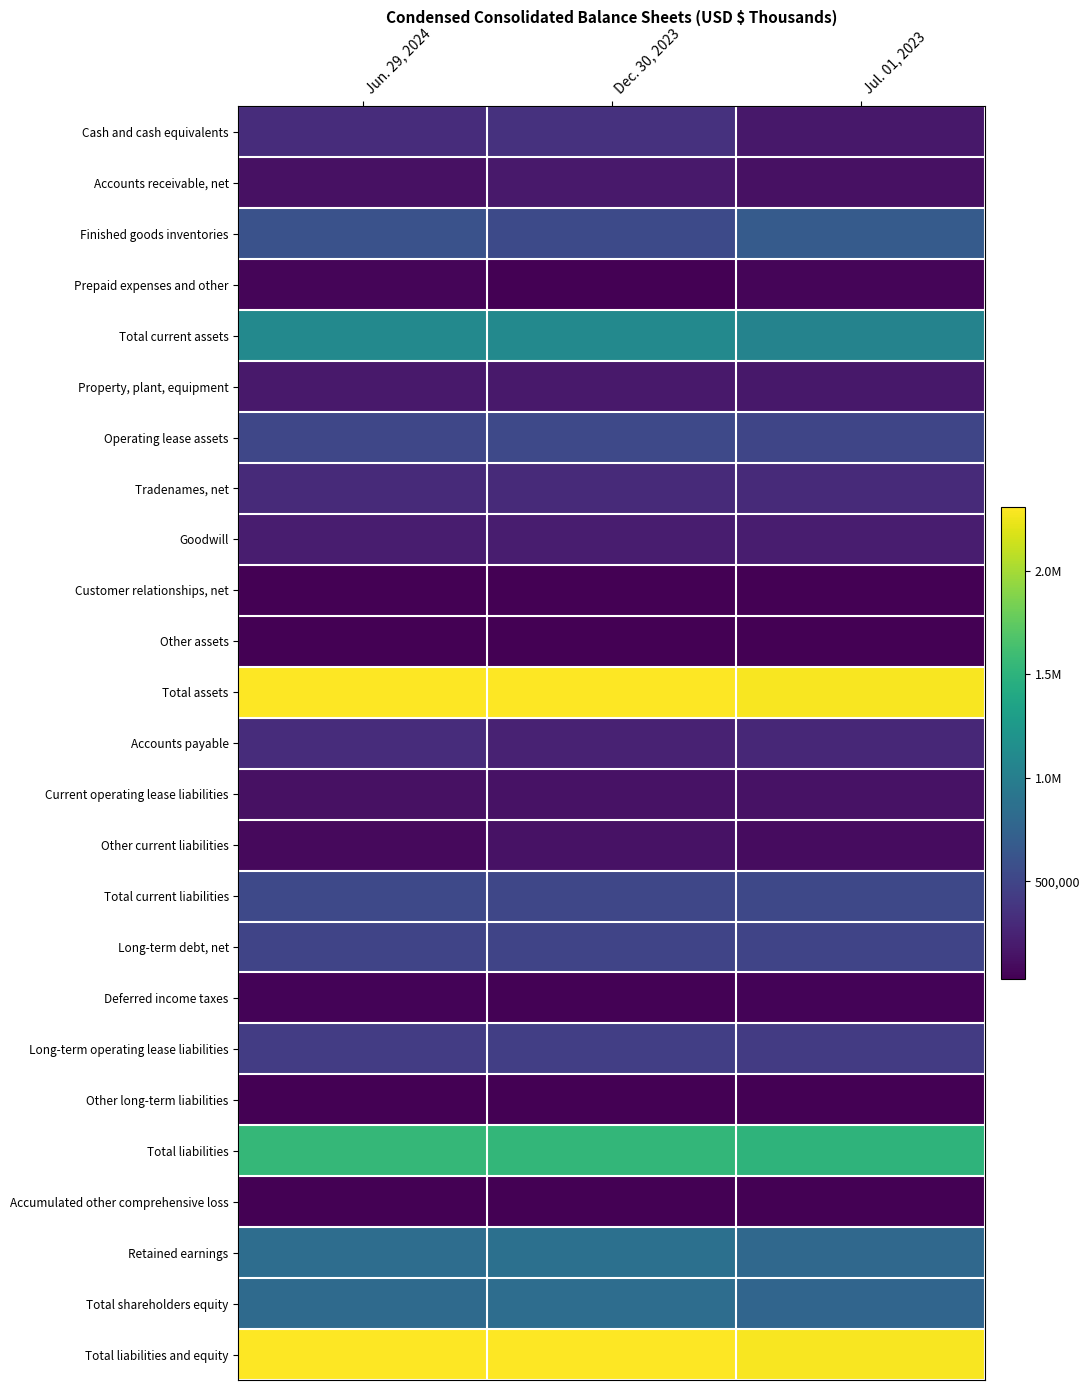

What is the minimum value shown in the chart?

-32814